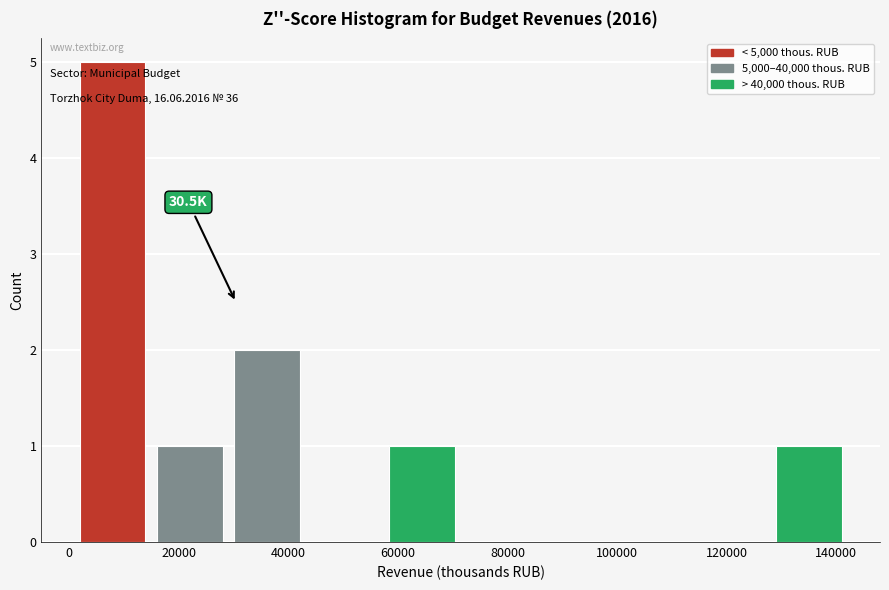

Which range on the x-axis has the tallest bar?

0 to 14000